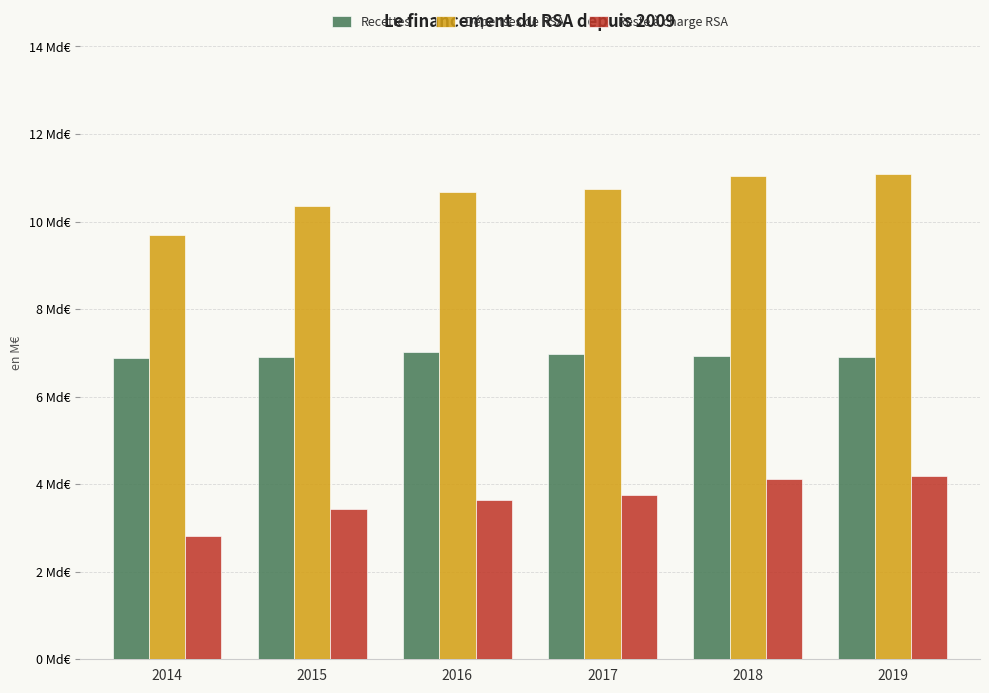

What are all the series names shown in the legend?

Recettes, Dépenses de RSA, Reste à charge RSA